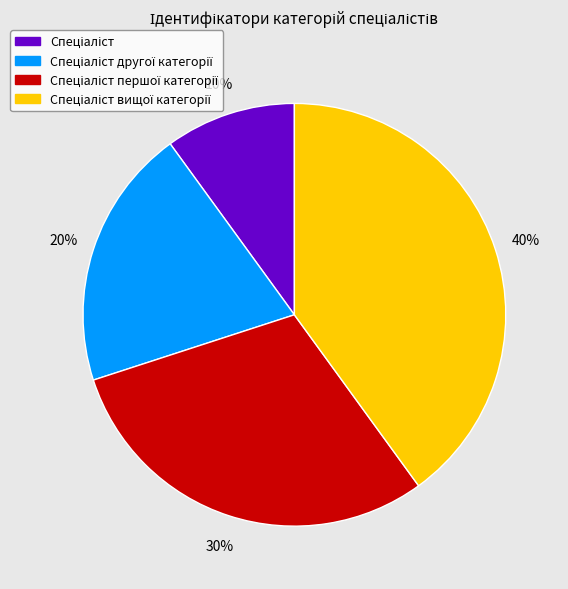

To the nearest percent, what is the average slice percentage?

25%